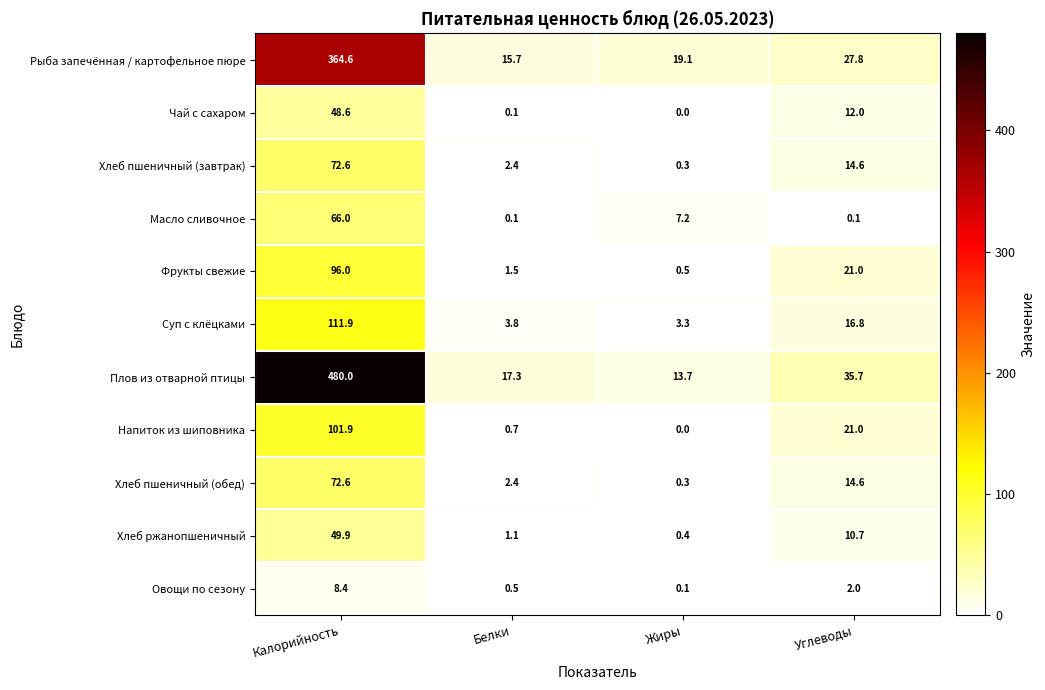

List the labels in order of Плов из отварной птицы value, smallest first.

Жиры, Белки, Углеводы, Калорийность